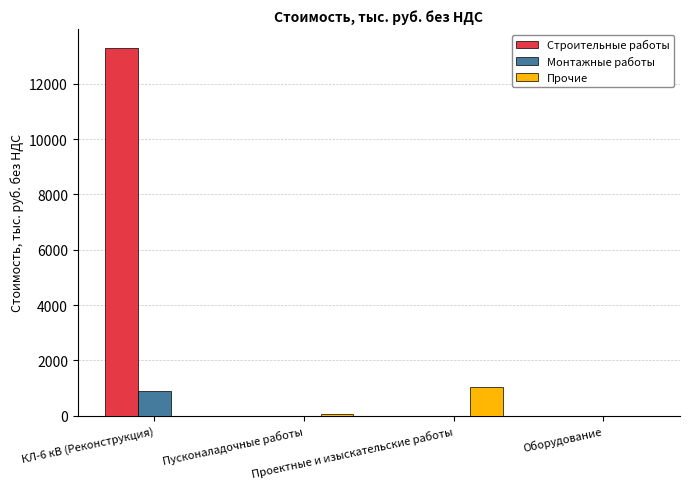

What is the difference between the Строительные работы values at КЛ-6 кВ (Реконструкция) and Оборудование?

13313.3